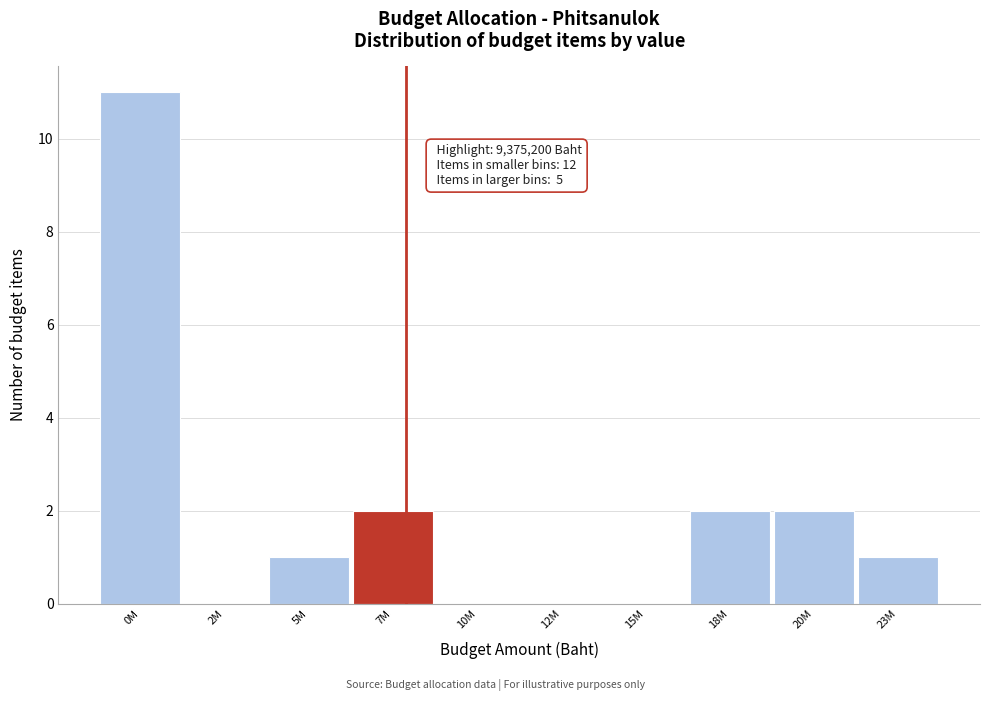

Reading left to right, what are all the values shown in this chart?

0M=11	2M=0	5M=1	7M=2	10M=0	12M=0	15M=0	18M=2	20M=2	23M=1